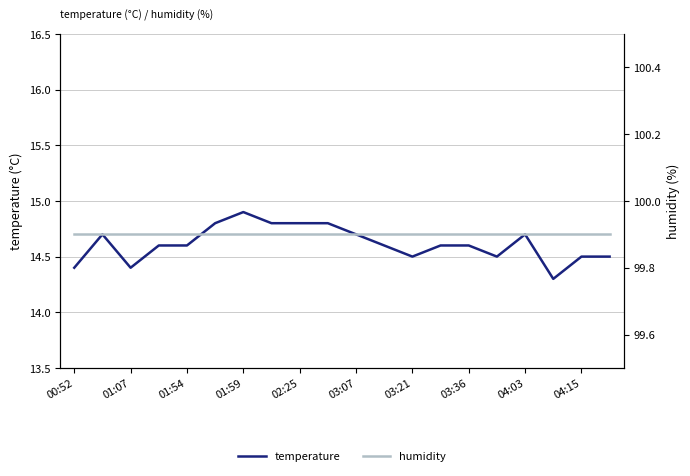

What is the maximum value for temperature?

14.9